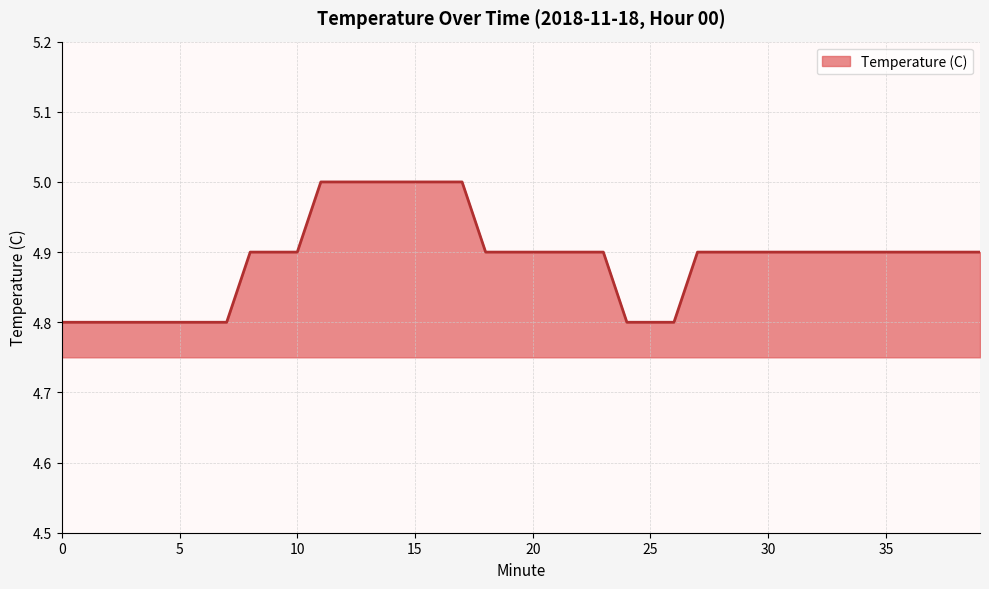

Reading right to left, list all the values displayed in this chart.

4.9	4.9	4.9	4.9	4.9	4.9	4.9	4.9	4.9	4.9	4.9	4.9	4.9	4.8	4.8	4.8	4.9	4.9	4.9	4.9	4.9	4.9	5.0	5.0	5.0	5.0	5.0	5.0	5.0	4.9	4.9	4.9	4.8	4.8	4.8	4.8	4.8	4.8	4.8	4.8